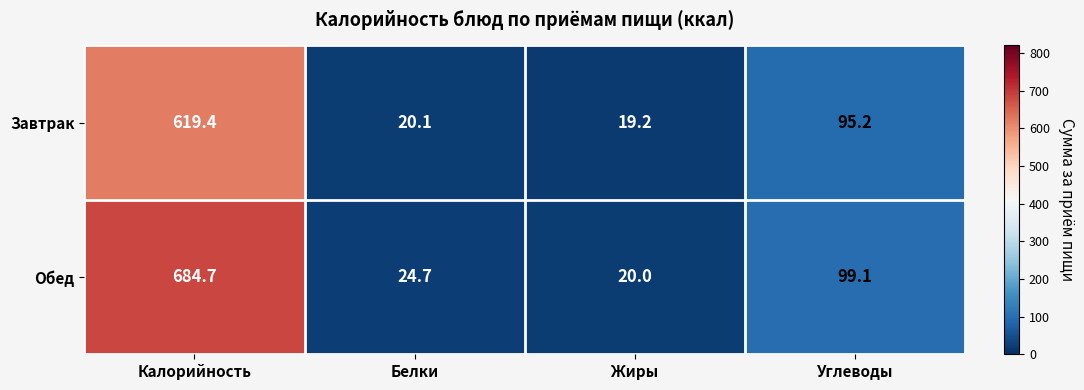

Rank the series by their average value, from lowest to highest.

Завтрак, Обед